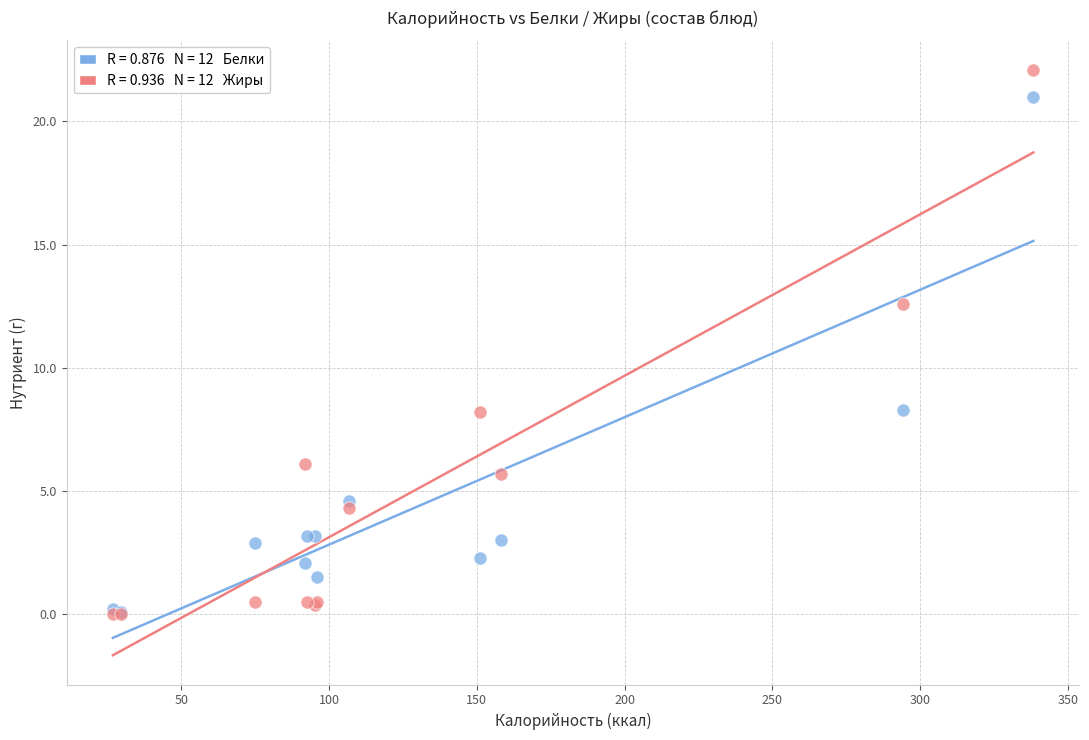

Across all series, what Y value is closest to 11?

12.6